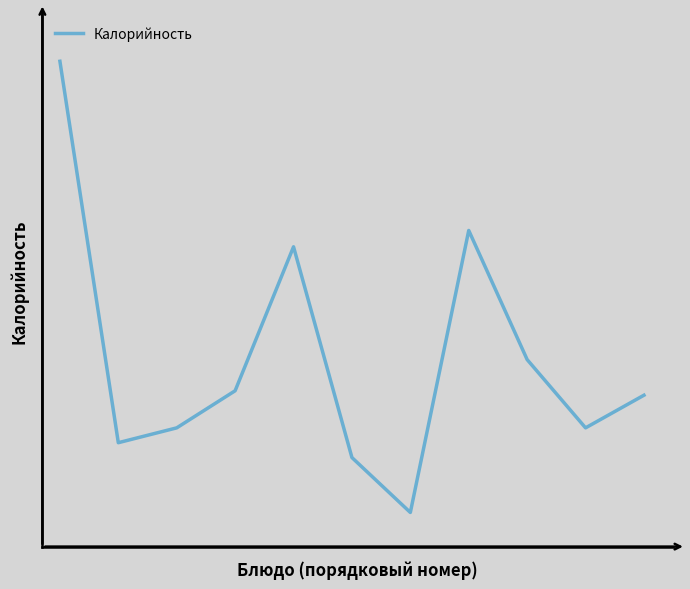

Reading right to left, list all the values displayed in this chart.

10=92	9=70	8=116	7=203	6=13	5=50	4=192	3=95	2=70	1=60	0=317